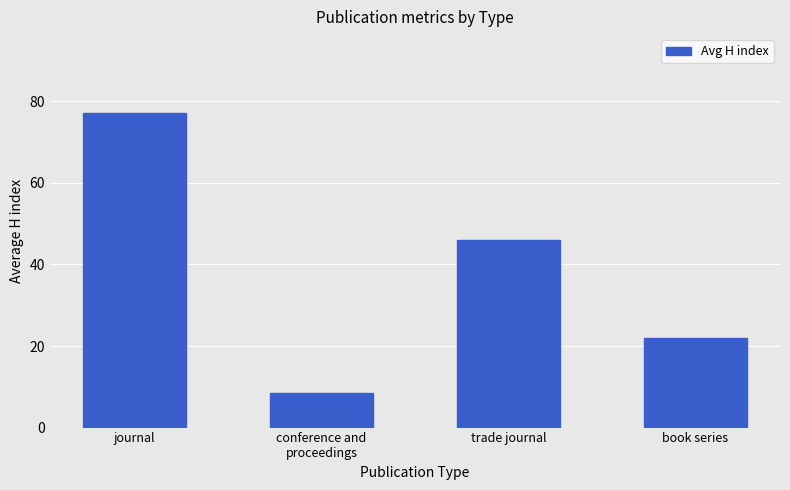

Reading right to left, list all the values displayed in this chart.

22.0	46.0	8.4	77.2